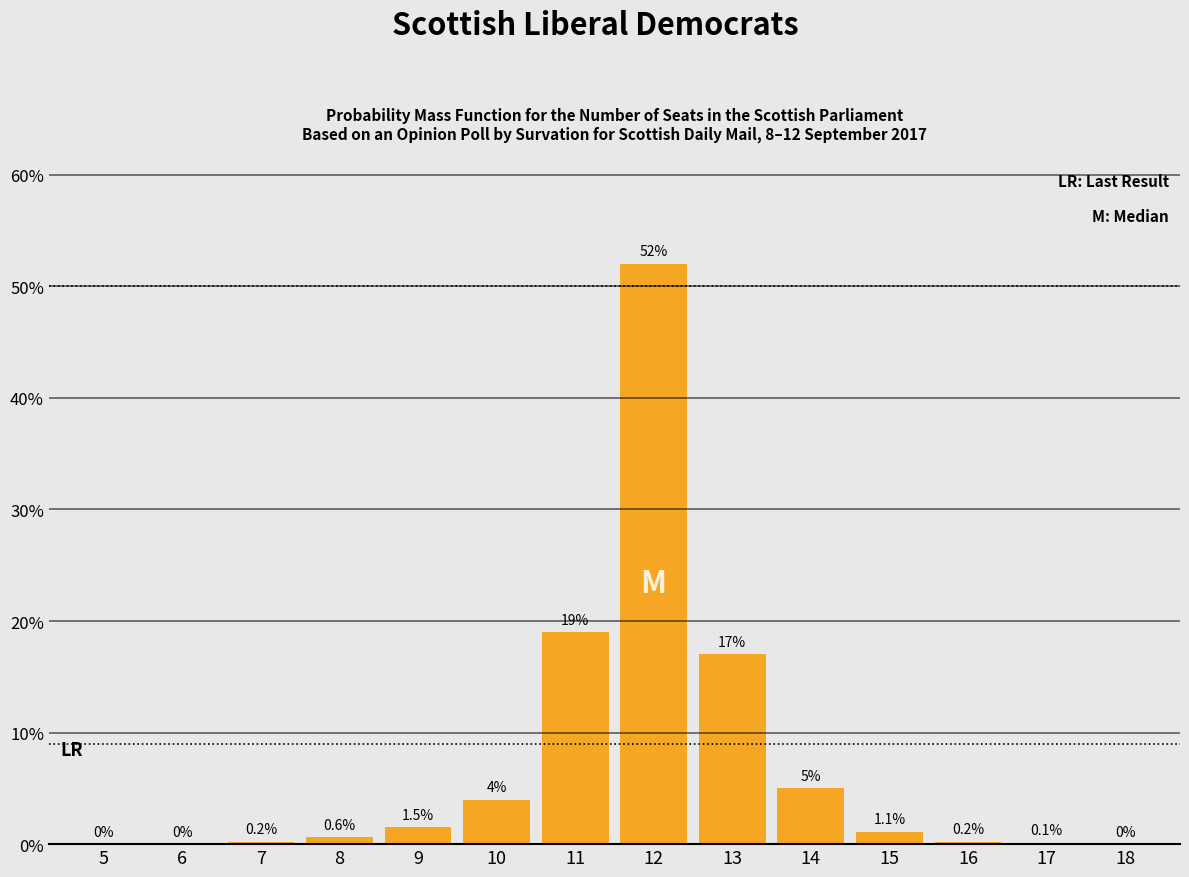

Reading right to left, what are all the values shown in this chart?

18=0.0	17=0.1	16=0.2	15=1.1	14=5.0	13=17.0	12=52.0	11=19.0	10=4.0	9=1.5	8=0.6	7=0.2	6=0.0	5=0.0